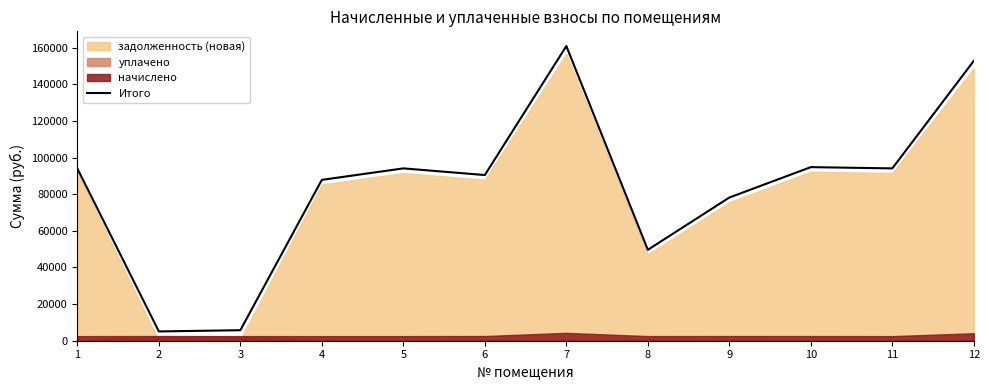

The chart shows a value of 6889.1 at 2. True or false?

False